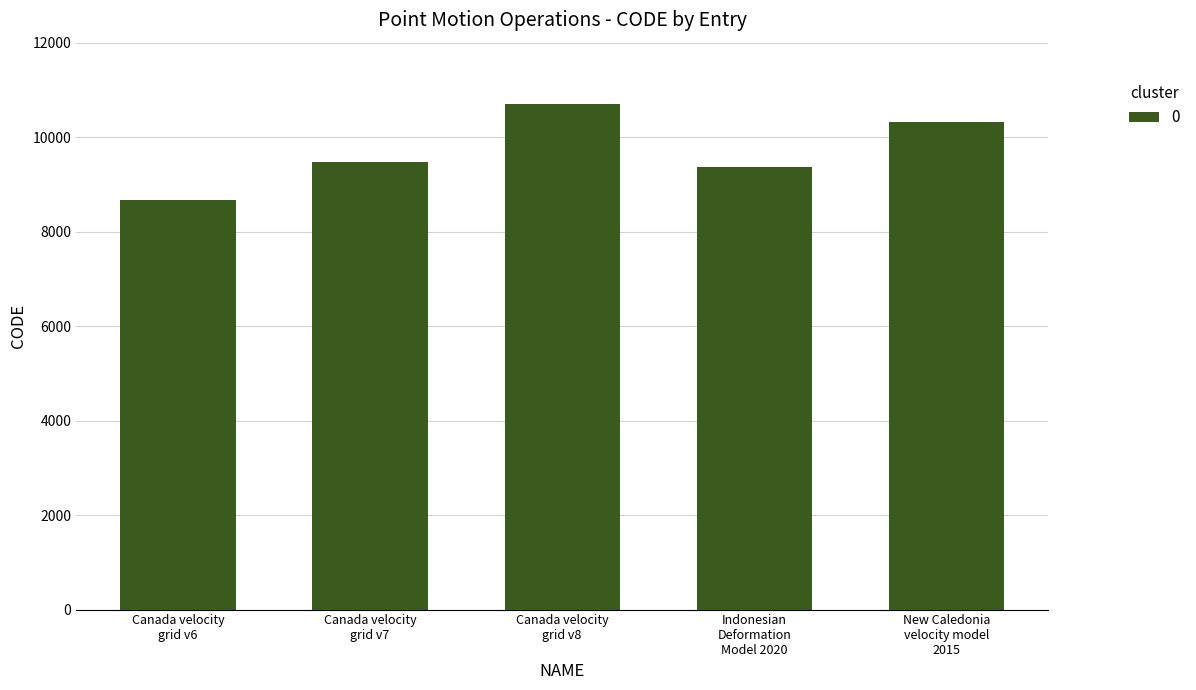

Reading left to right, what are all the values shown in this chart?

8676	9483	10707	9375	10323